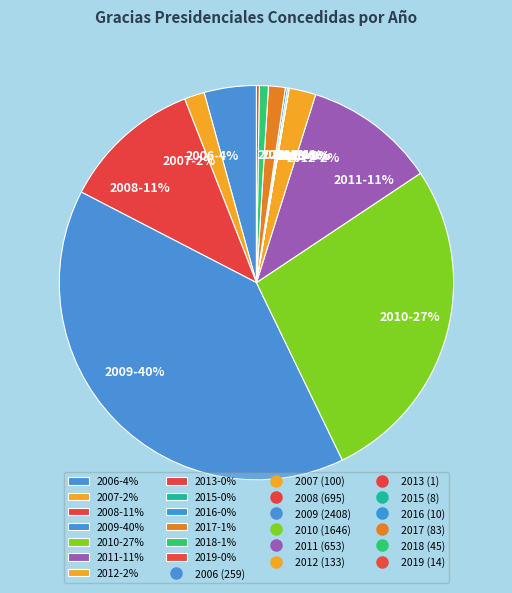

Which slice is the largest?

2009